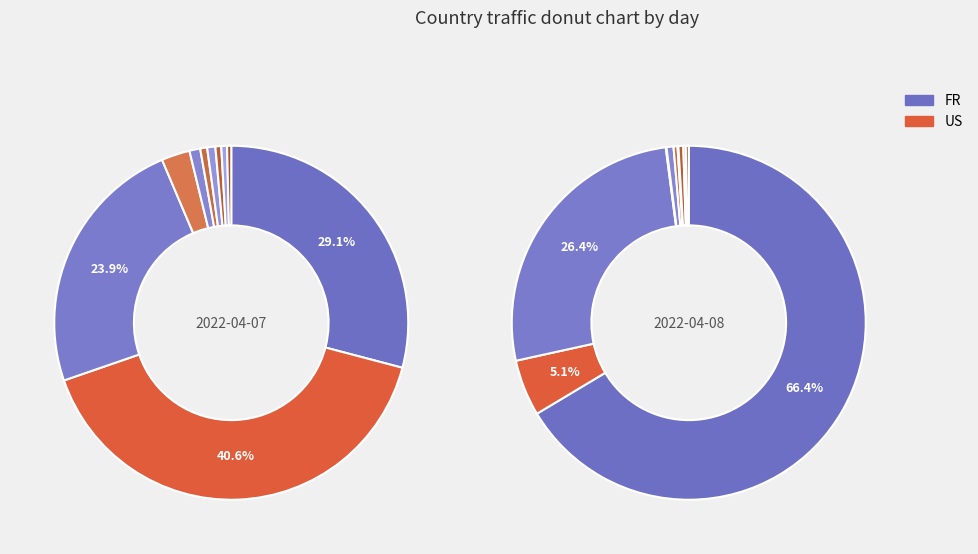

Is there any slice that represents more than half of the pie?

No